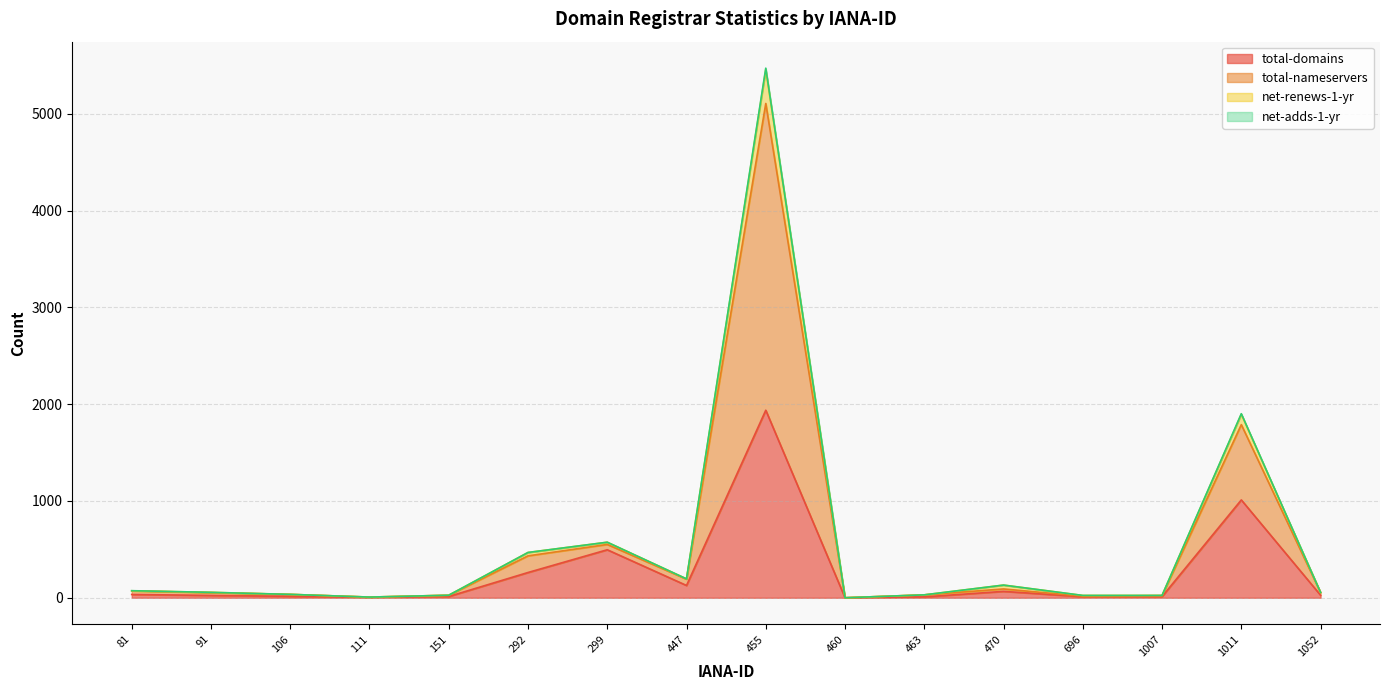

Is the value of total-nameservers at 299 greater than the value of total-domains at 1007?

Yes